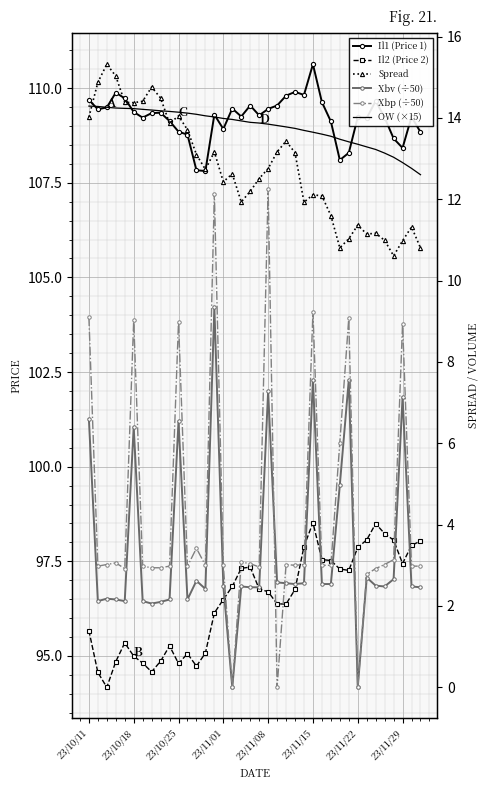

Where does the OW (×15) series first go above 13?

23/10/11